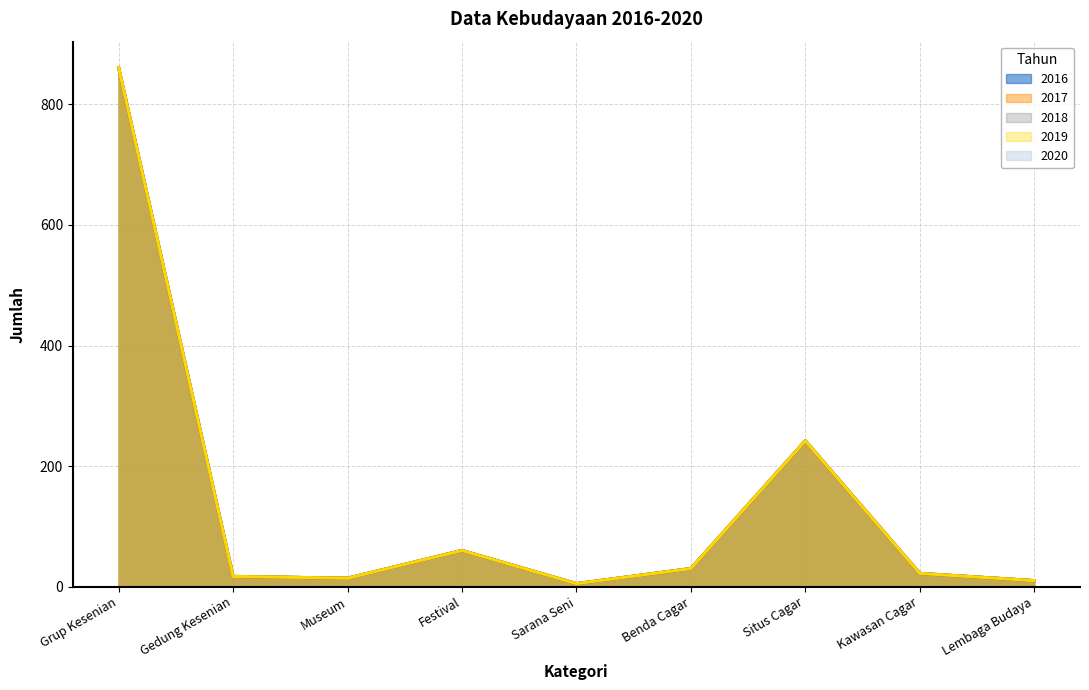

Where is 2016 nearest to the value 433?

Situs Cagar